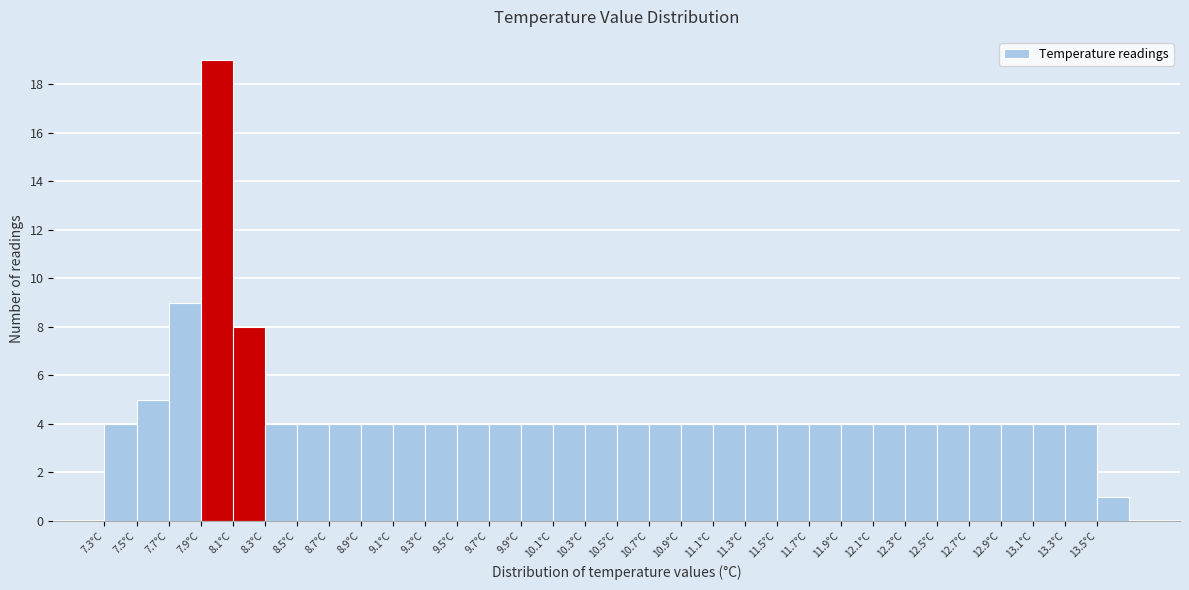

How tall is the bar that spans 7.3 to 7.5 on the x-axis? The values are not printed on the chart, so give them approximately, as read against the axis.

4